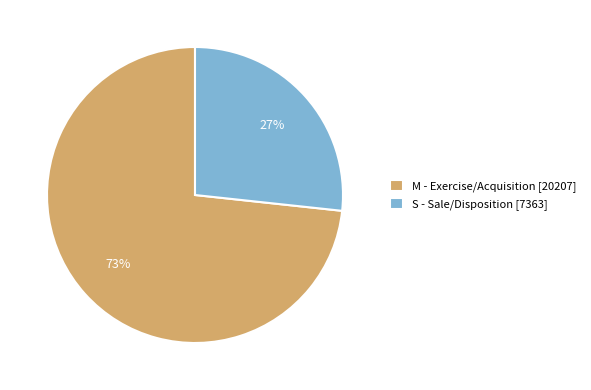

To the nearest percent, what is the average slice percentage?

50%